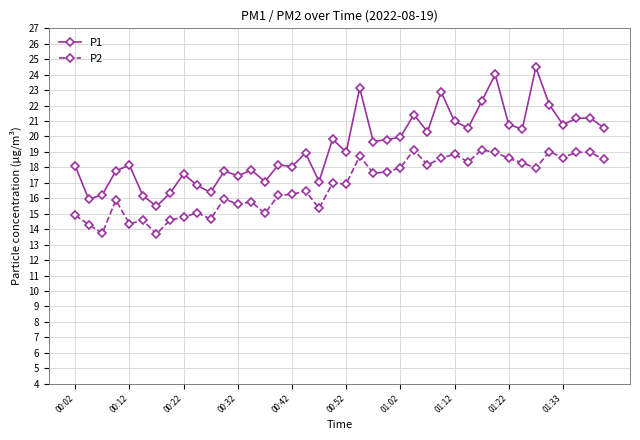

True or false: P1 has more than 2 interior local peaks.

True